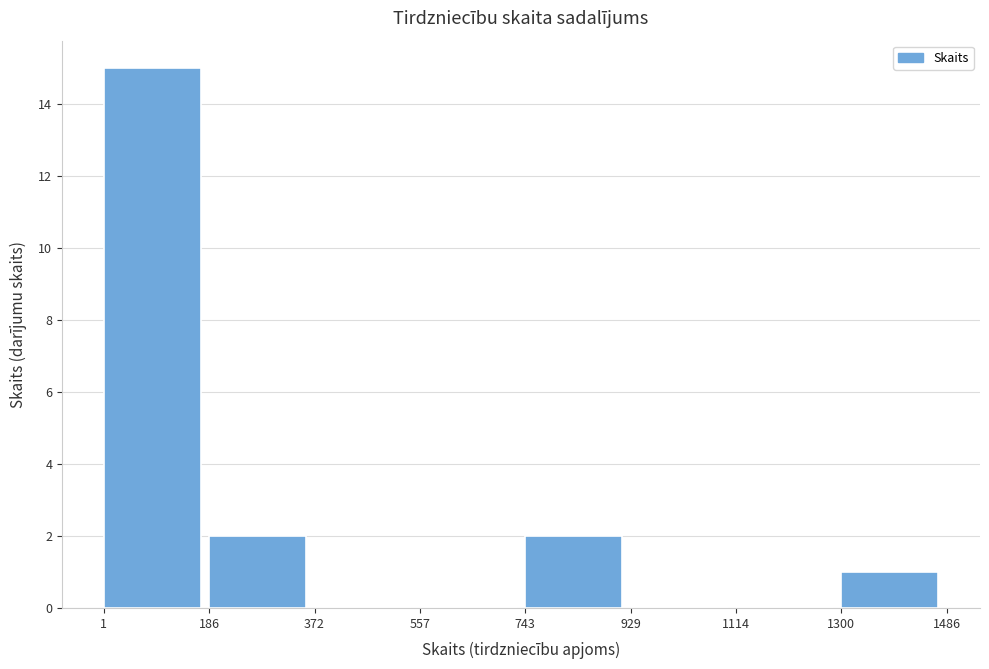

Which range on the x-axis has the tallest bar?

1 to 186